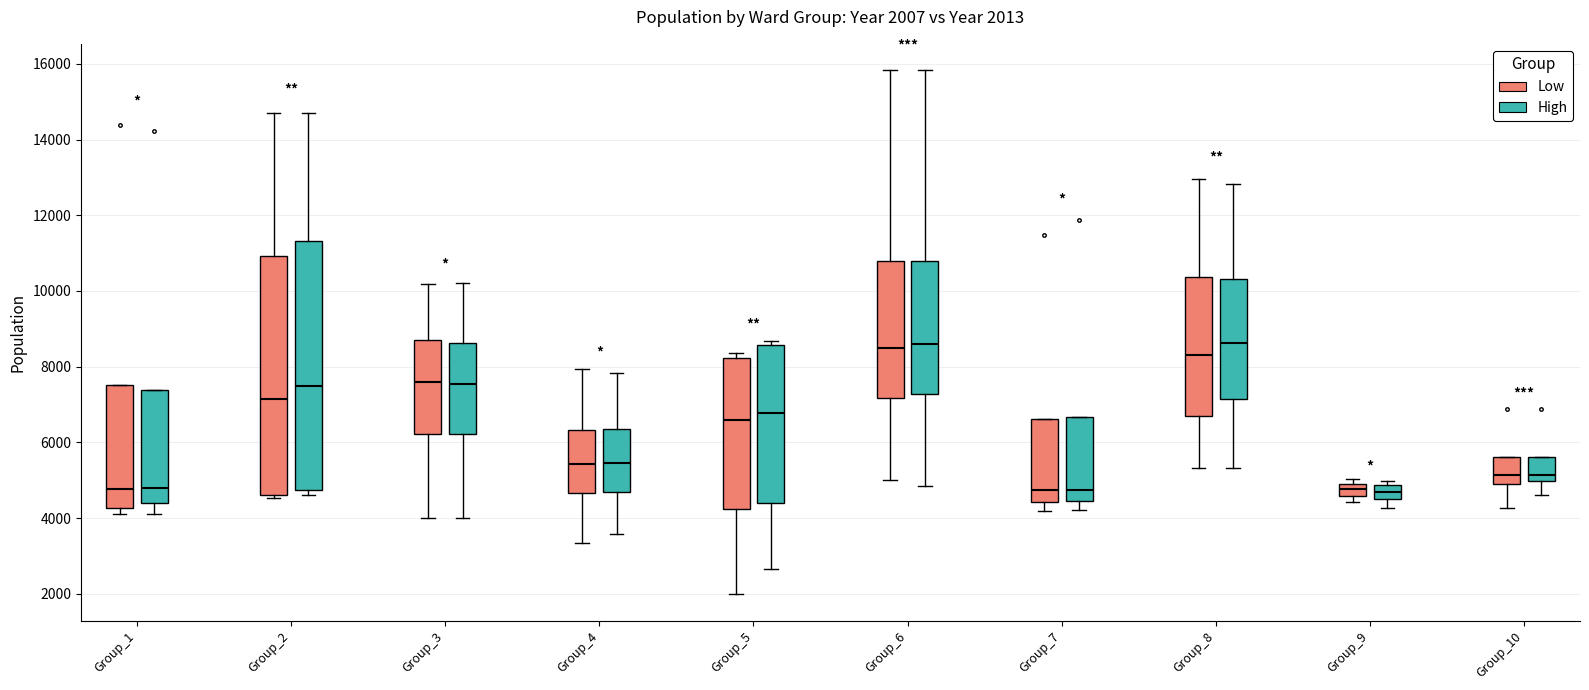

Which box is the tallest, from its lower edge to its upper edge?

Group_2 (High)